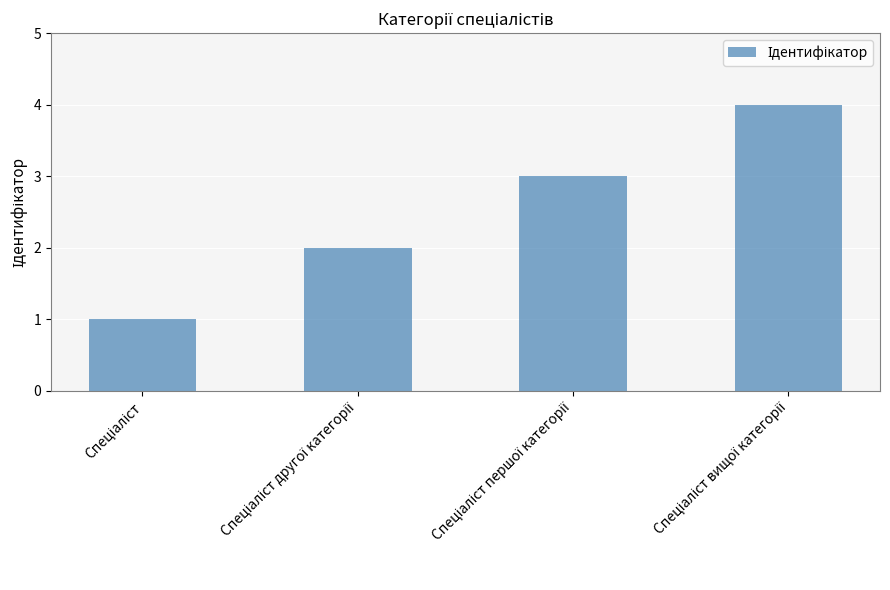

What is the difference between the maximum and second lowest values?

2